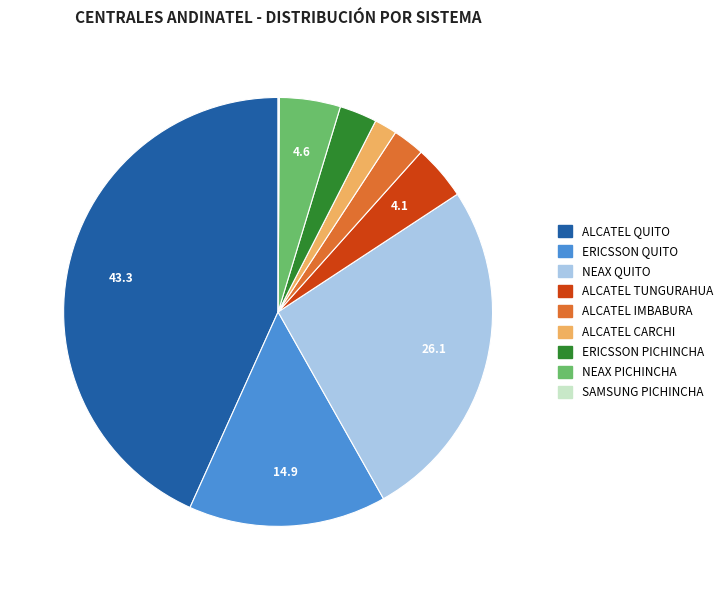

What is the ratio of the value at ALCATEL QUITO to the value at ERICSSON QUITO?

2.9